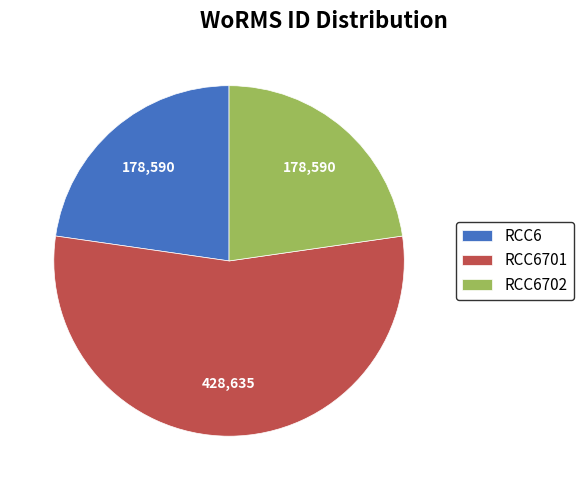

Do RCC6702 and RCC6701 together represent more than half of the pie?

Yes